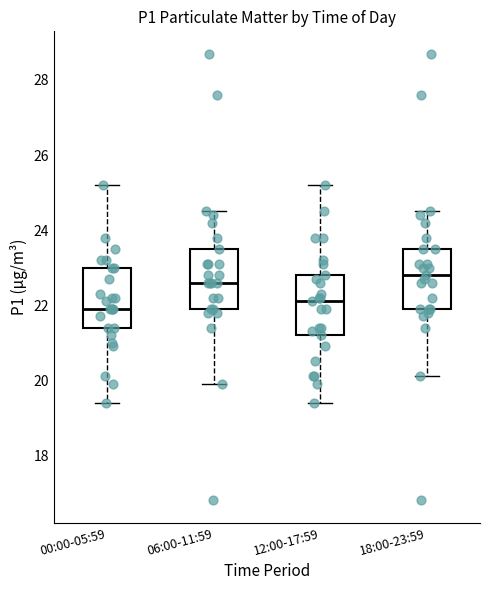

Which box's median line is the lowest?

00:00-05:59